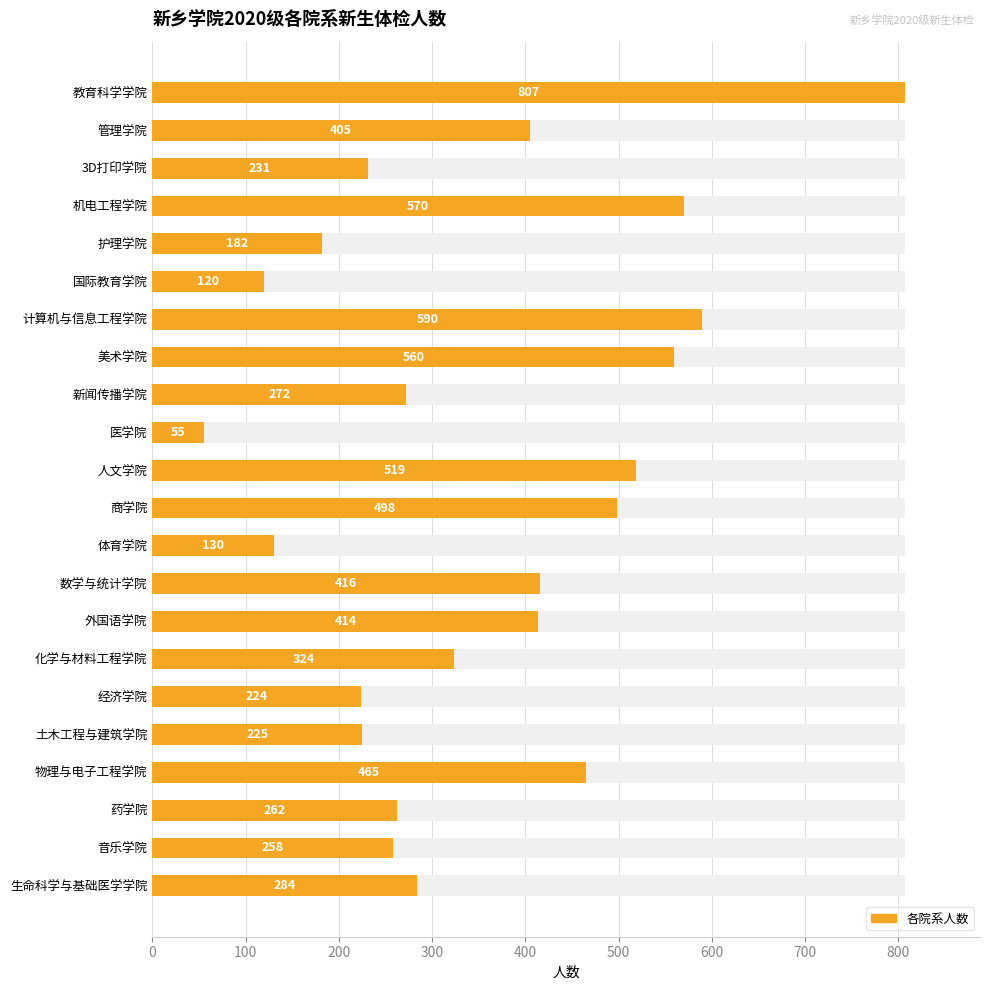

Are the bars grouped side by side (vs. stacked)?

No